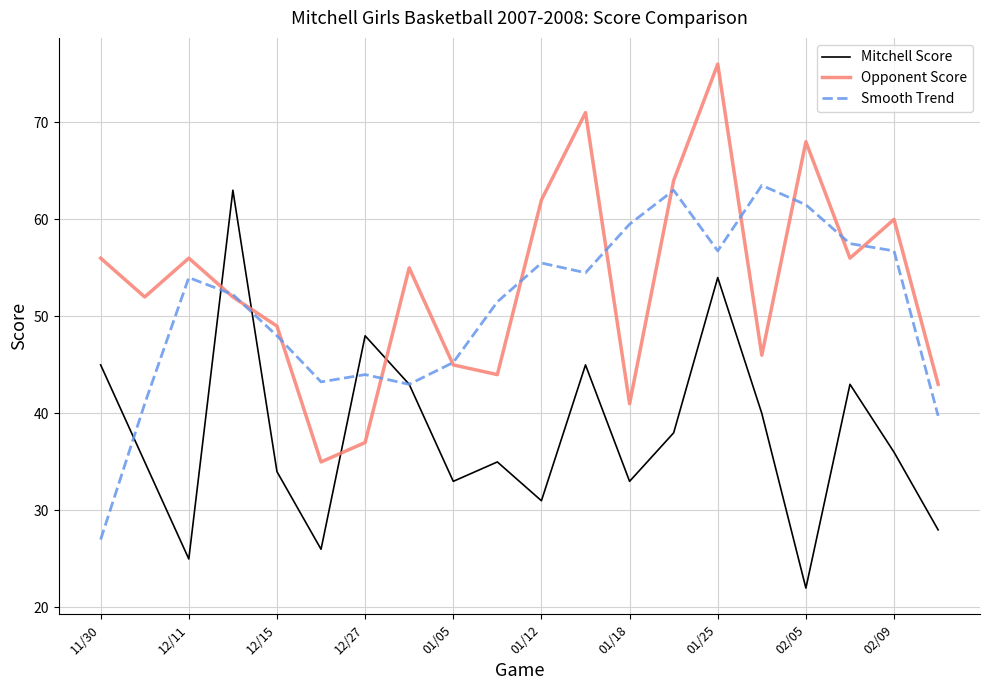

What is the maximum value shown in the chart?

76.0